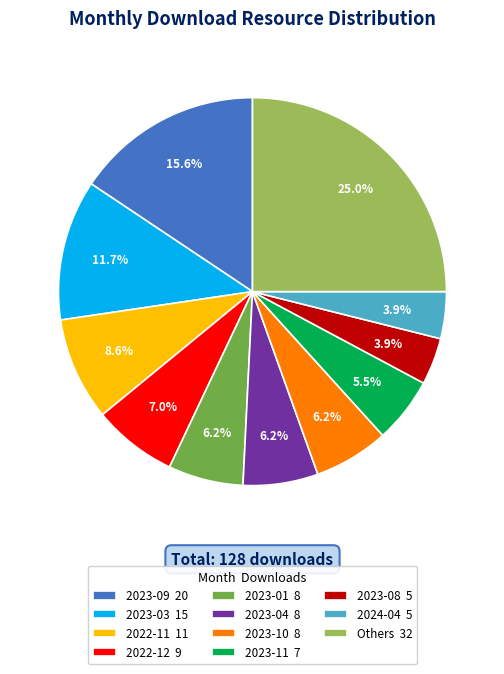

Which slice is the largest?

Others 32